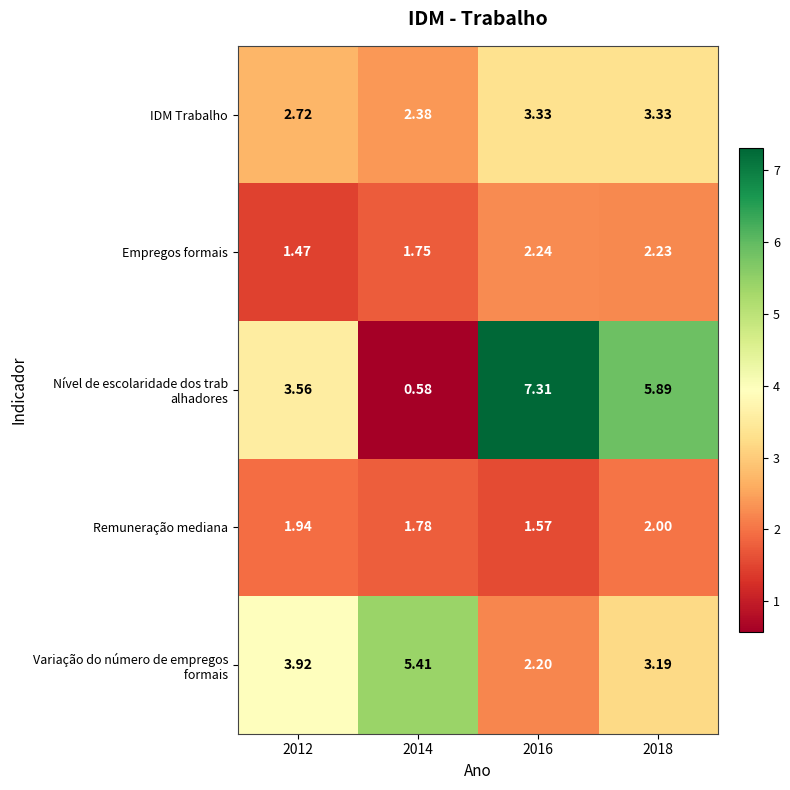

Between 2016 and 2018, which series saw the biggest shift?

Nível de escolaridade dos trab alhadores